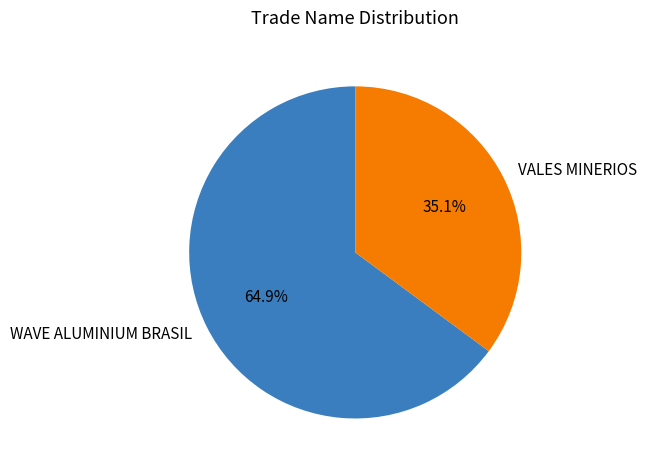

True or false: WAVE ALUMINIUM BRASIL accounts for 65% of the total.

True